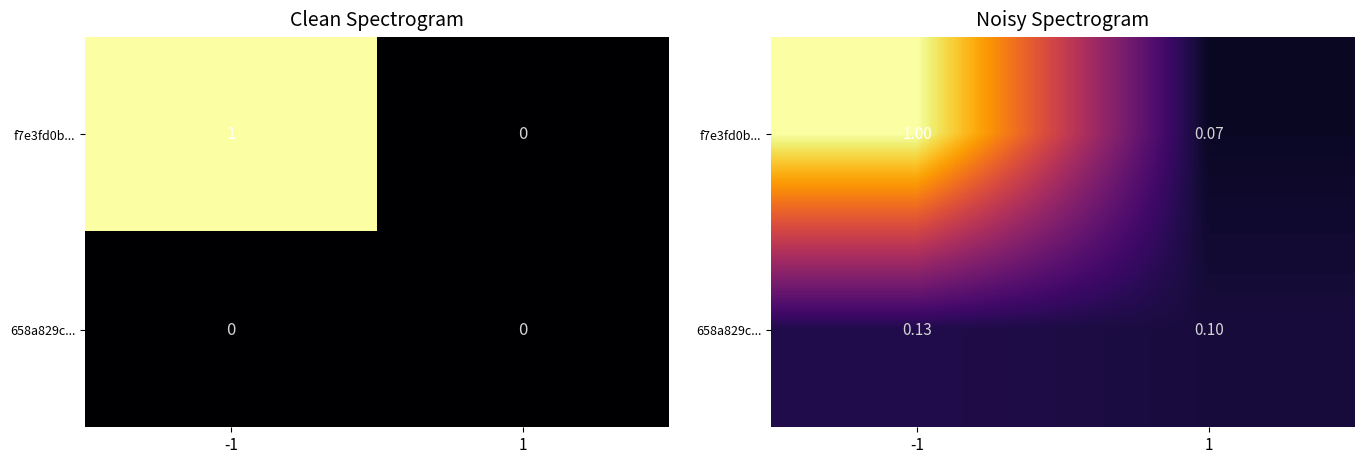

What is the sum of the f7e3fd0b... values at 1 and -1?

1.1